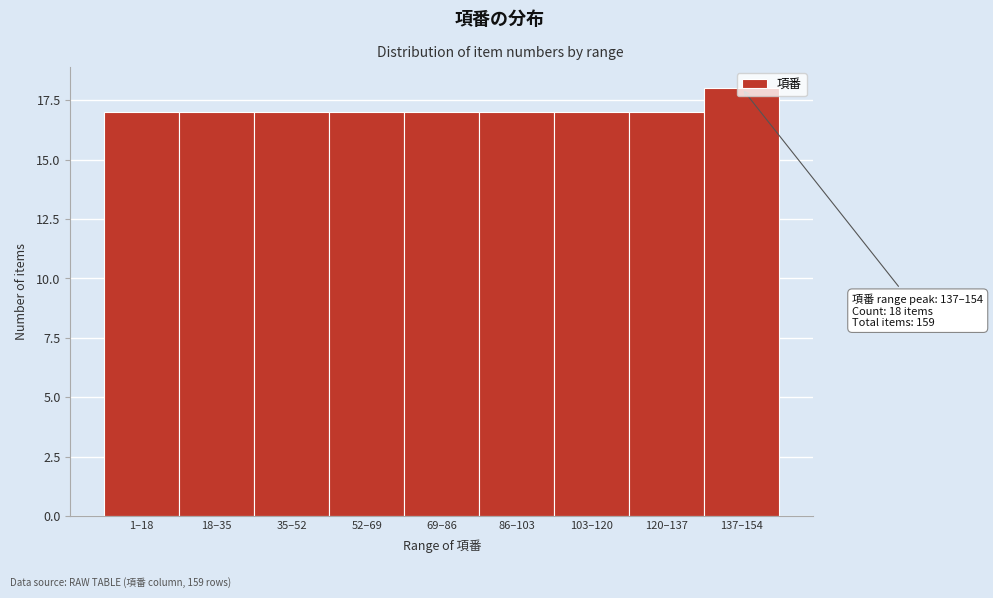

Read the value at 103–120.

17